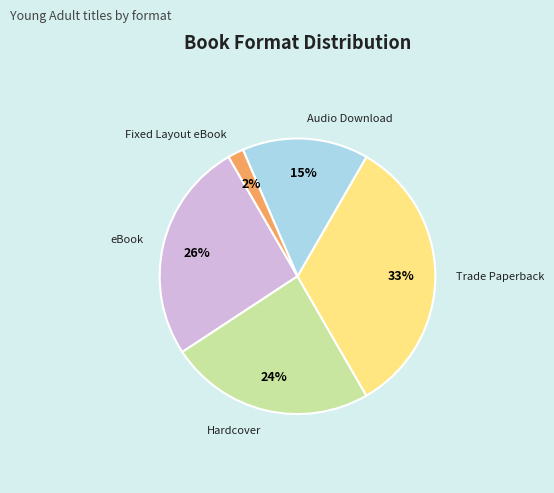

Which category has the biggest portion of the pie?

Trade Paperback